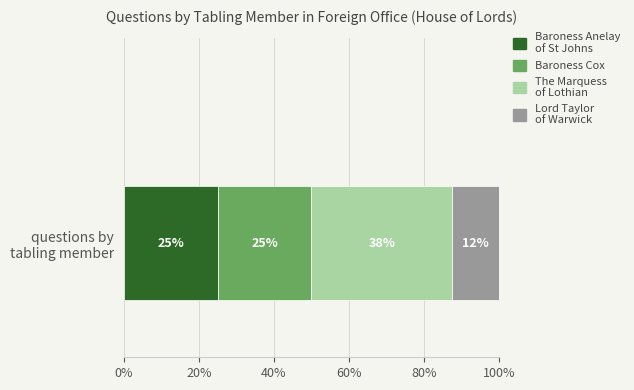

What is the highest value of the Baroness Anelay of St Johns series?

25.0